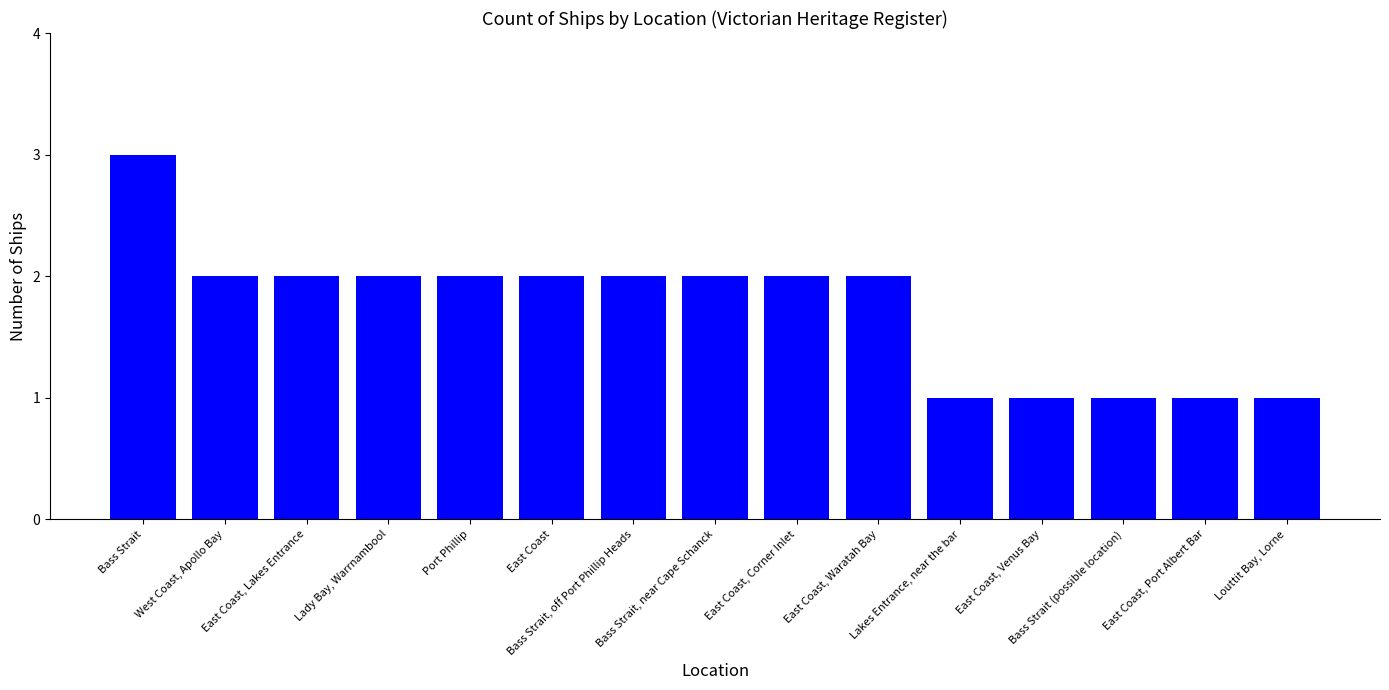

Reading right to left, transcribe all the data shown in this chart.

Louttit Bay, Lorne=1	East Coast, Port Albert Bar=1	Bass Strait (possible location)=1	East Coast, Venus Bay=1	Lakes Entrance, near the bar=1	East Coast, Waratah Bay=2	East Coast, Corner Inlet=2	Bass Strait, near Cape Schanck=2	Bass Strait, off Port Phillip Heads=2	East Coast=2	Port Phillip=2	Lady Bay, Warrnambool=2	East Coast, Lakes Entrance=2	West Coast, Apollo Bay=2	Bass Strait=3